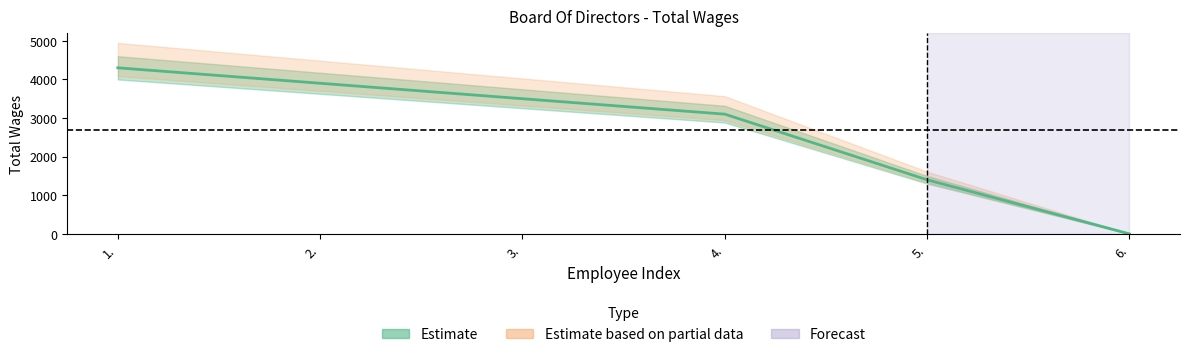

At which category does the chart reach its peak across all series?

1.